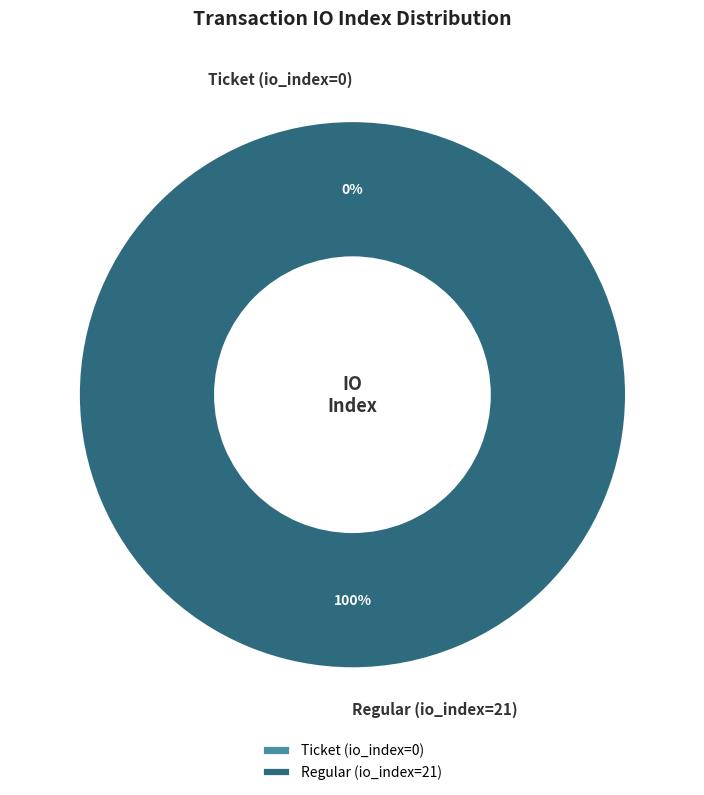

What percentage is the Regular (io_index=21) slice, to the nearest percent?

100%